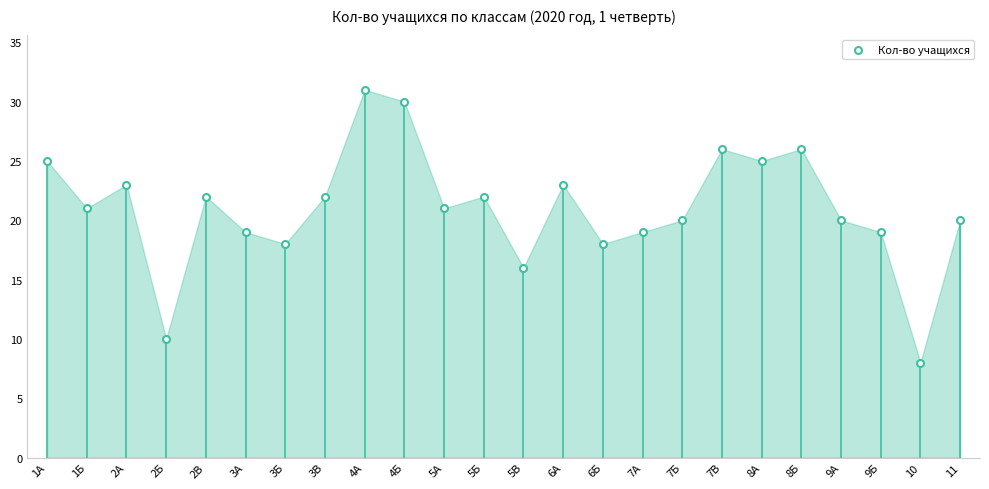

How many data points are displayed?

24